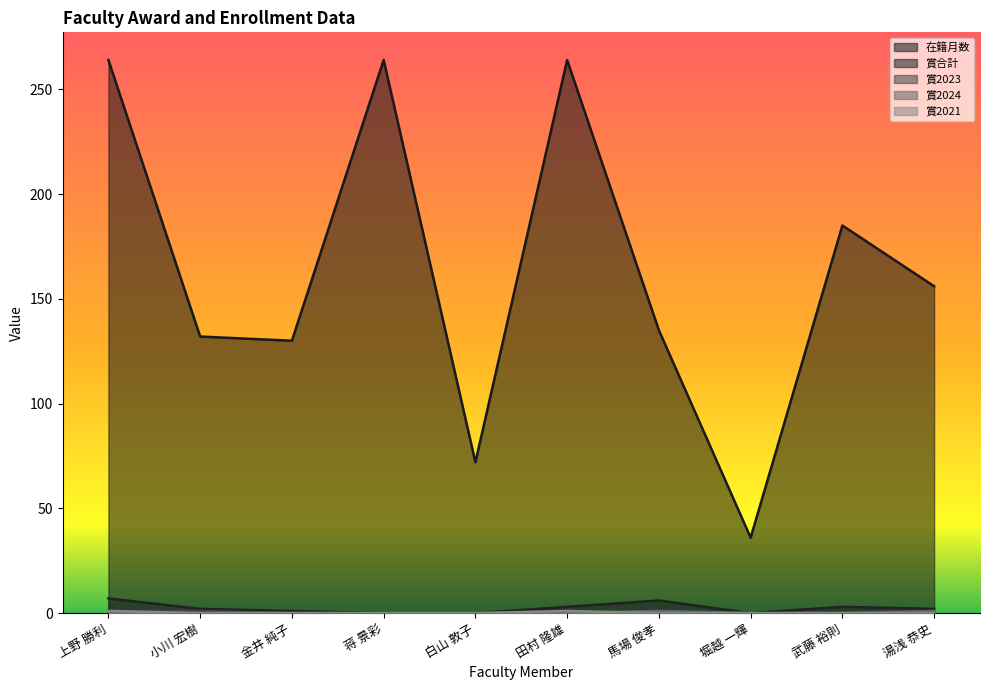

How many 賞合計 values are between 0 and 3?

8